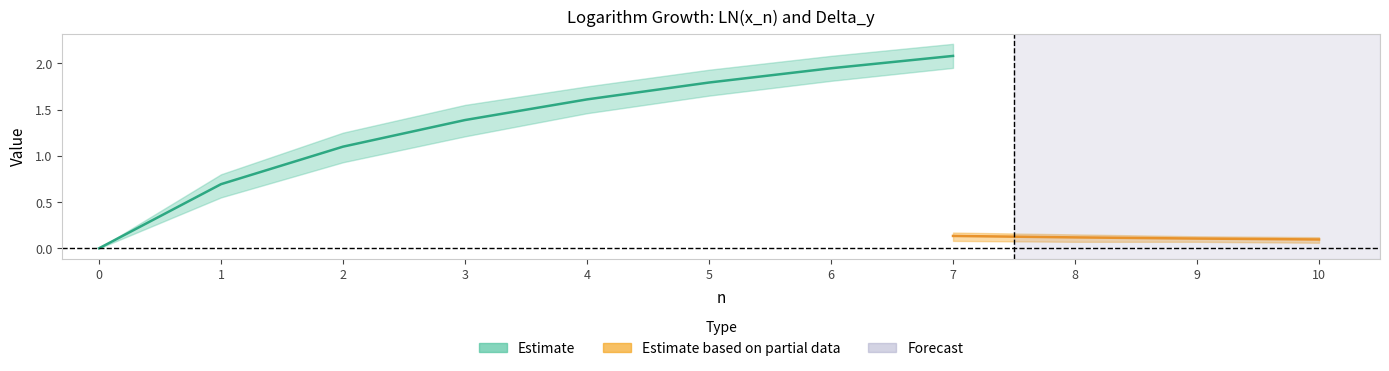

True or false: Delta_y_upper and Delta_y_lower cross at least once.

False